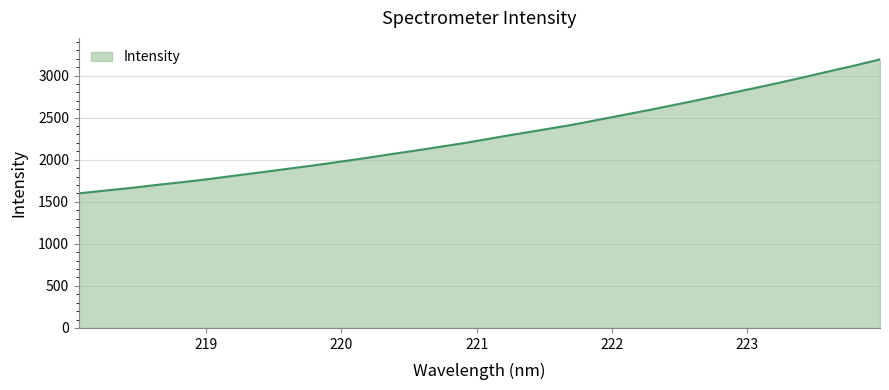

How many lines are shown in the chart?

1